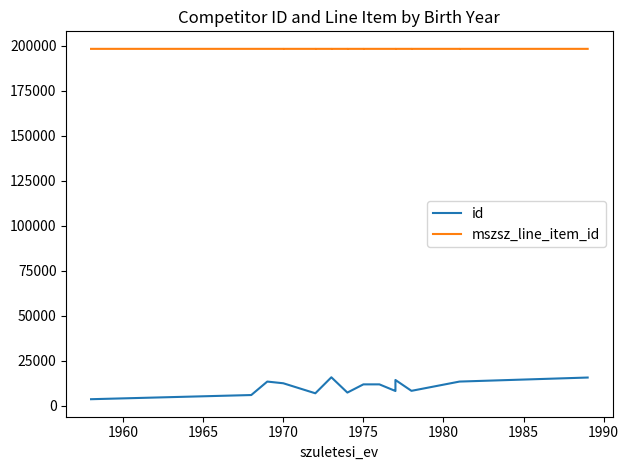

At how many categories does at least one series exceed 72449?

24